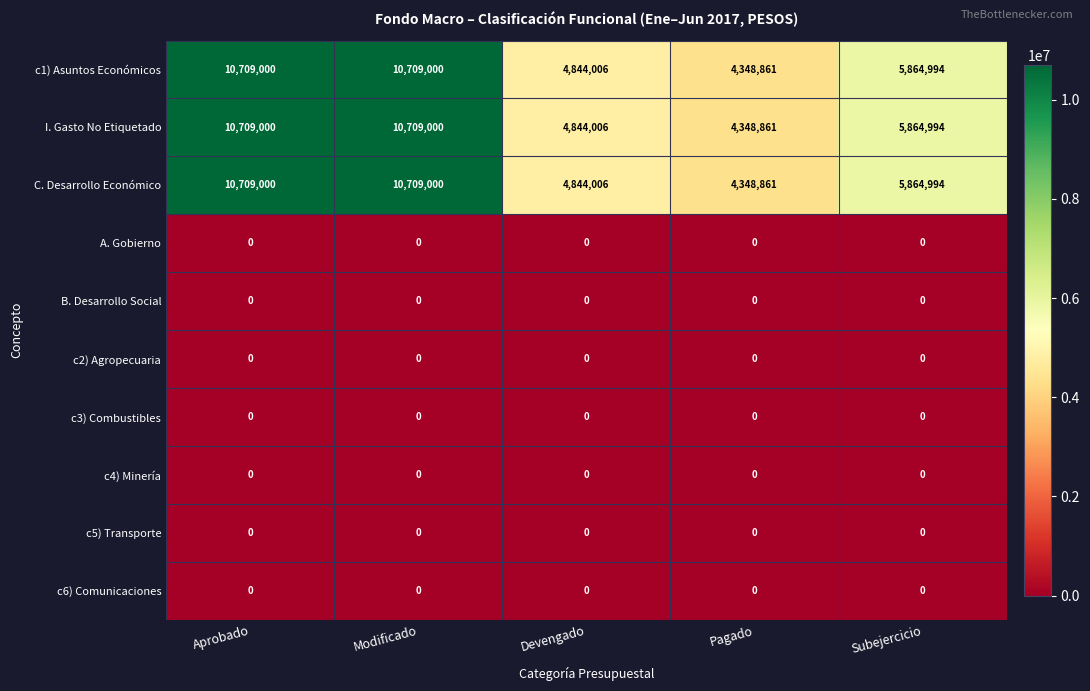

Where is C. Desarrollo Económico nearest to the value 7528930?

Subejercicio